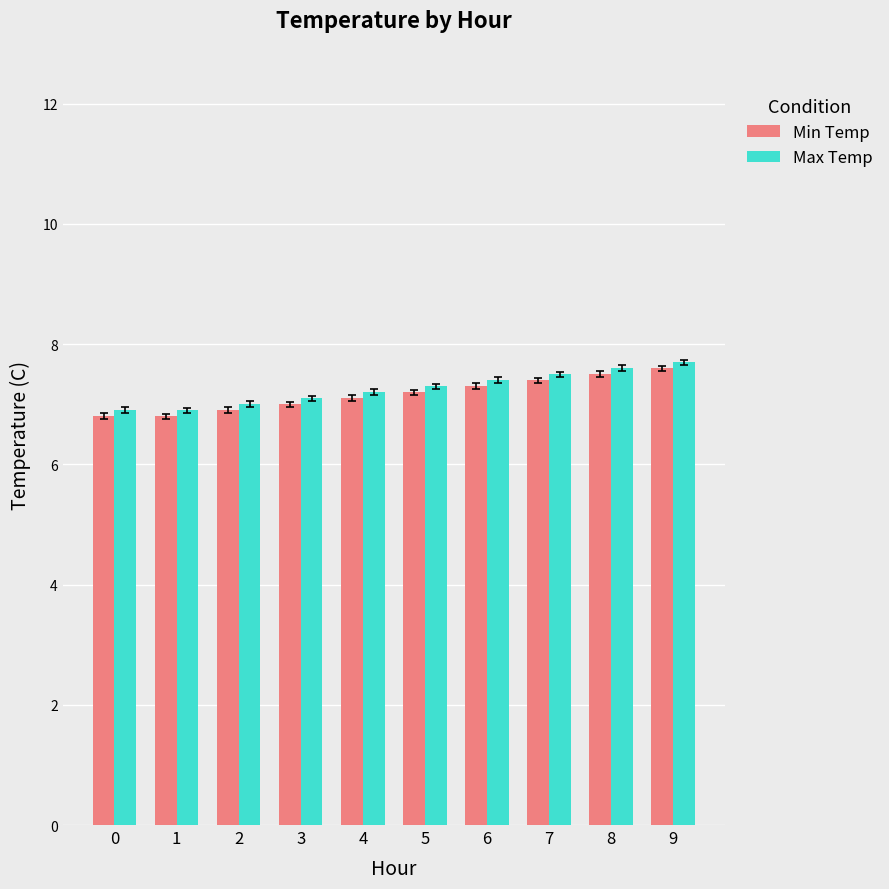

The value of Max Temp at 0 is 6.9. True or false?

True